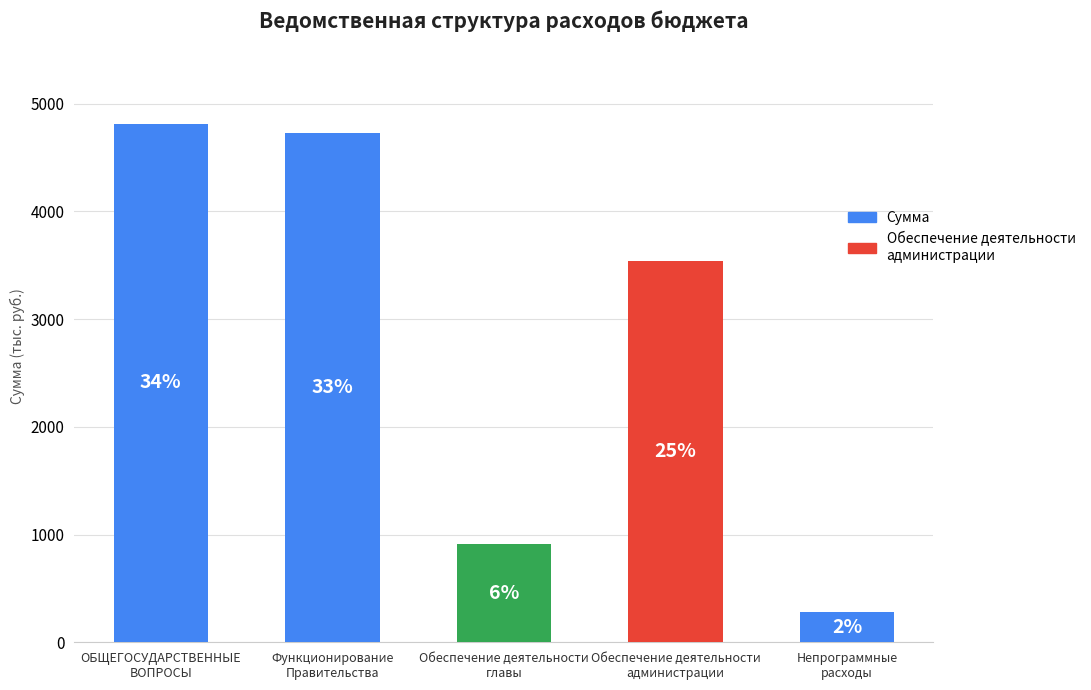

Reading left to right, transcribe all the data shown in this chart.

ОБЩЕГОСУДАРСТВЕННЫЕ
ВОПРОСЫ=4816.6	Функционирование
Правительства=4726.6	Обеспечение деятельности
главы=910.0	Обеспечение деятельности
администрации=3540.0	Непрограммные
расходы=276.6